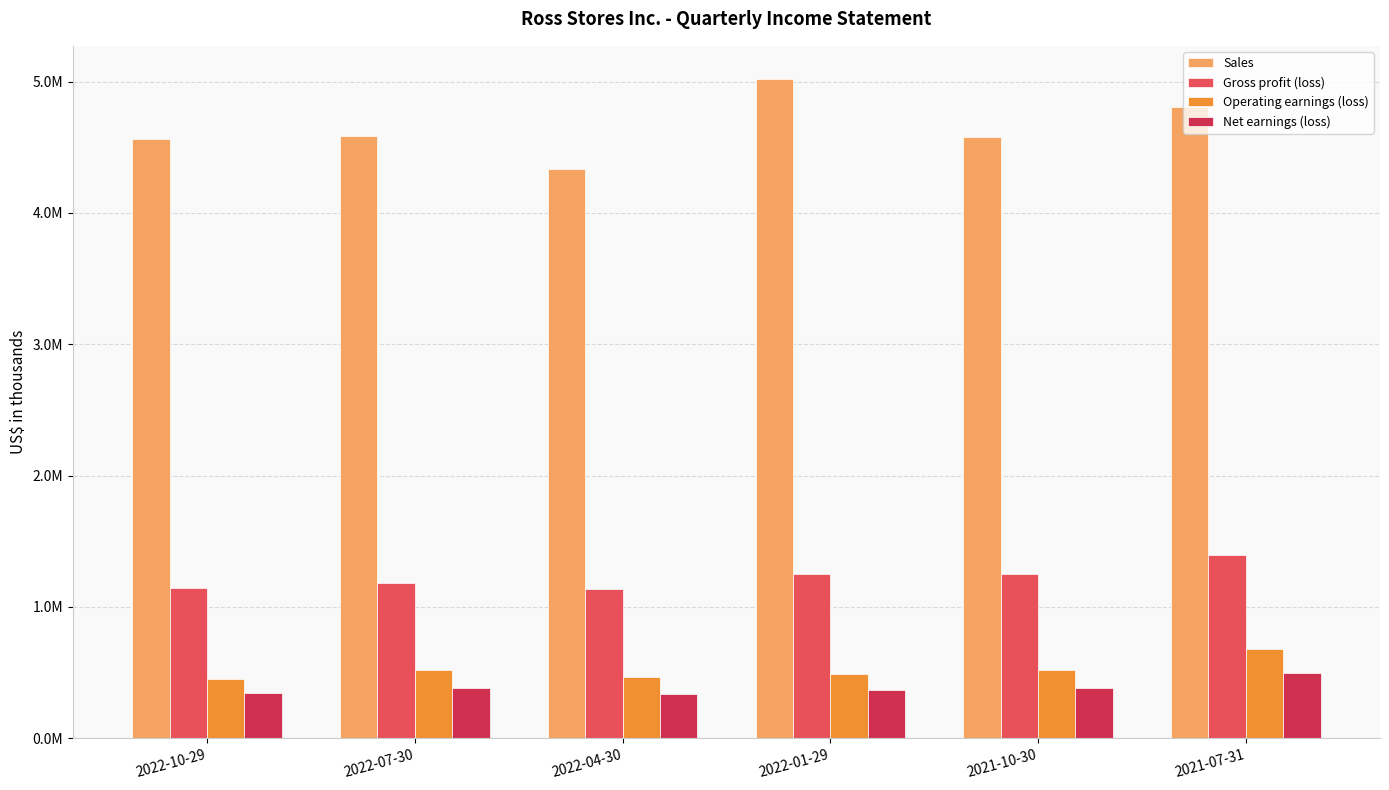

The Sales series shows 2717035 at 2022-01-29. True or false?

False